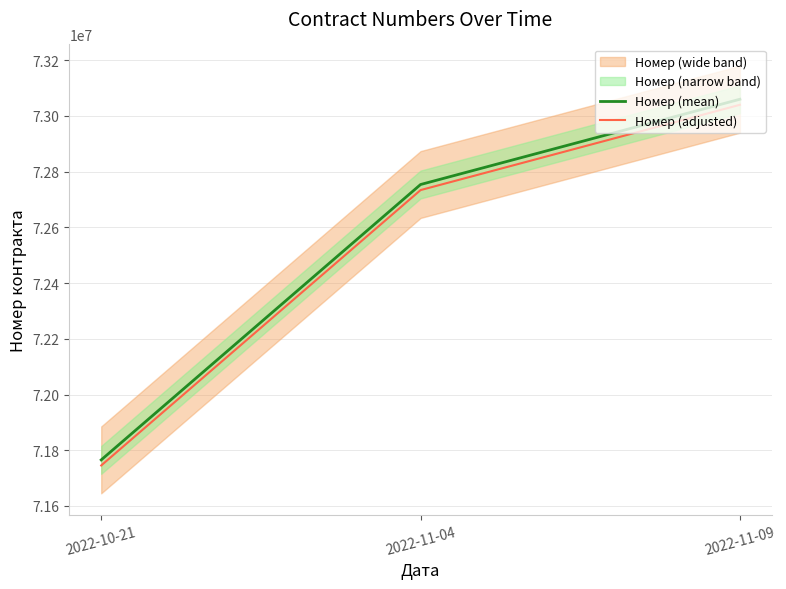

The value of Номер (adjusted) at 2022-10-21 is 71745249.0. True or false?

True